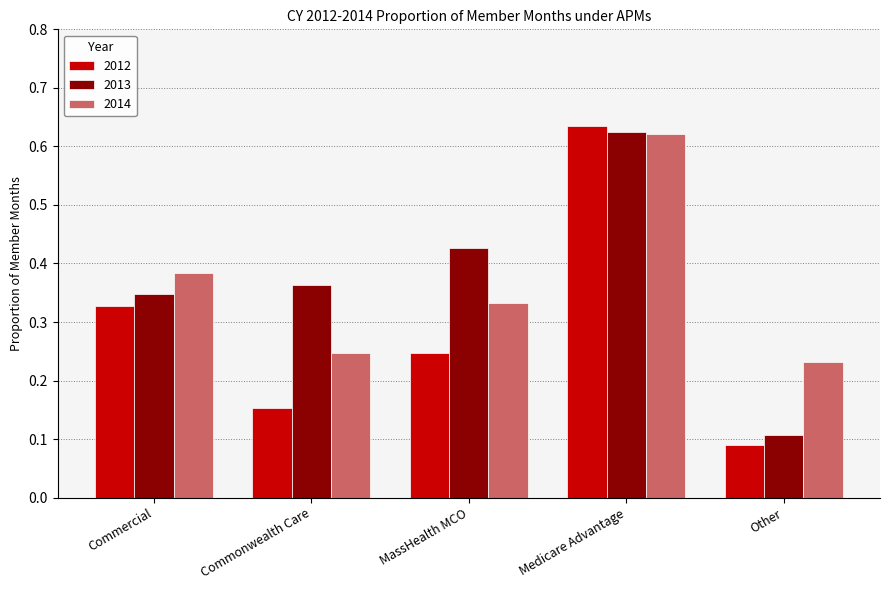

The value of 2012 at Medicare Advantage is 1.0. True or false?

False